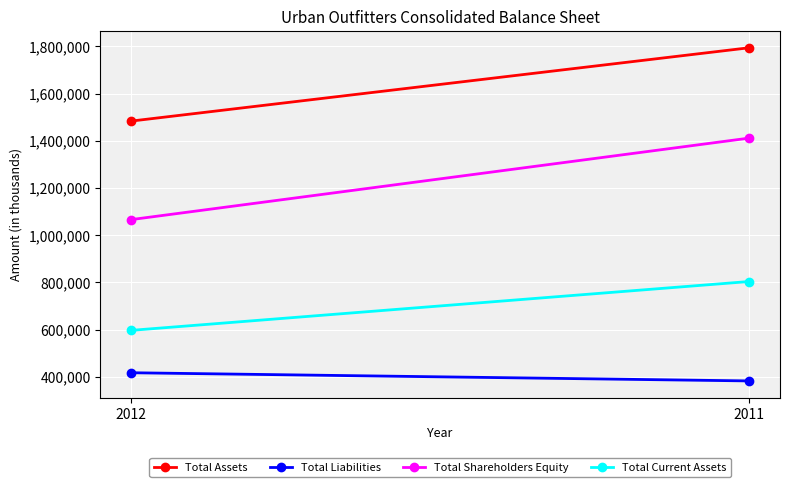

What is the maximum value for Total Assets?

1794321